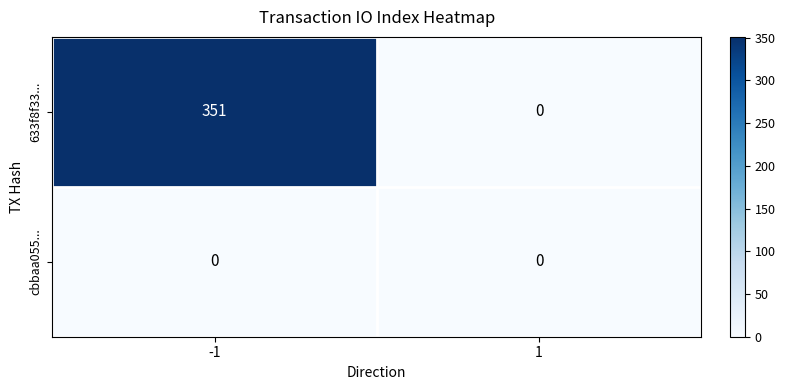

Between -1 and 1, which series saw the biggest shift?

633f8f33...